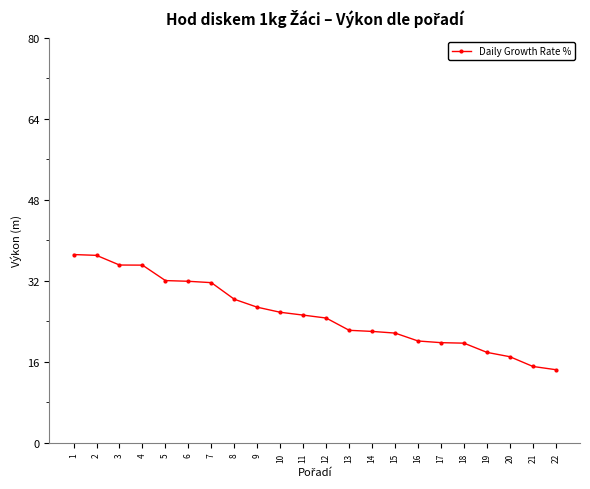

What is the difference between the maximum and minimum values?

22.7